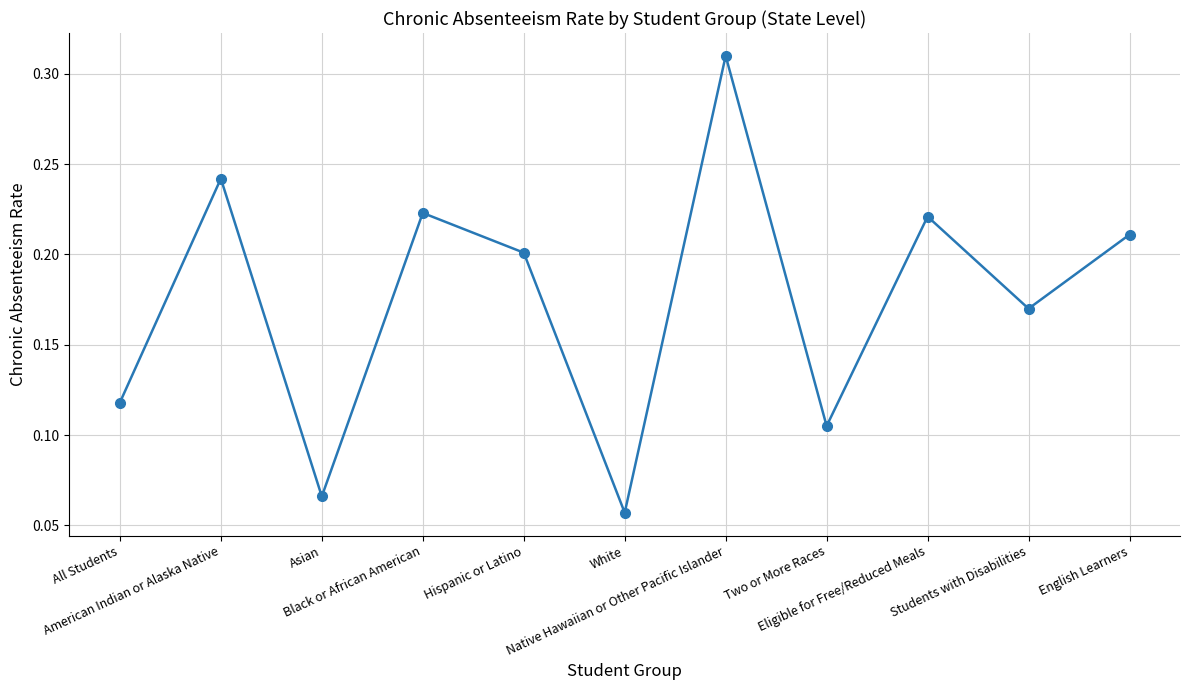

Which label corresponds to the largest value in the chart?

Native Hawaiian or Other Pacific Islander